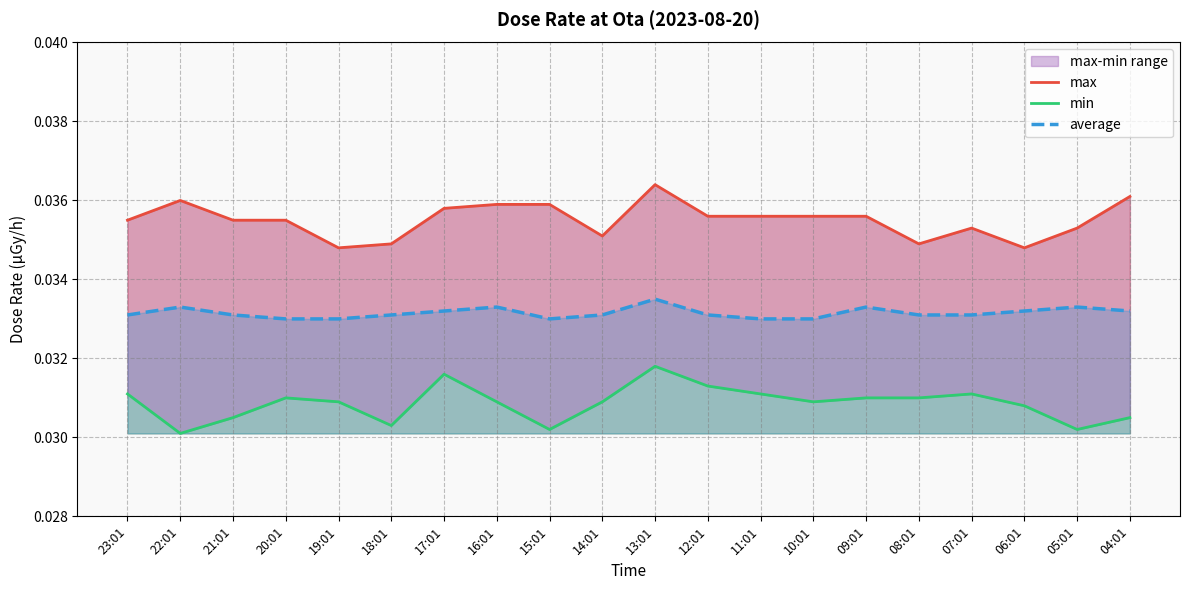

True or false: min and average cross at least once.

False